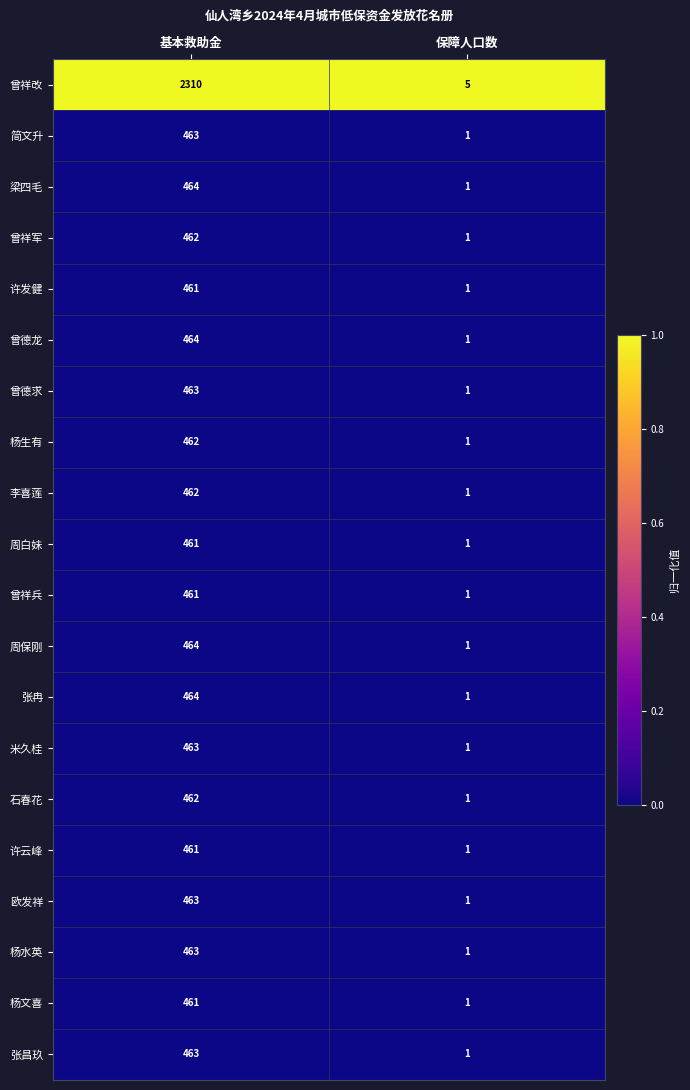

Rank the categories by 曾德求 value from lowest to highest.

保障人口数, 基本救助金